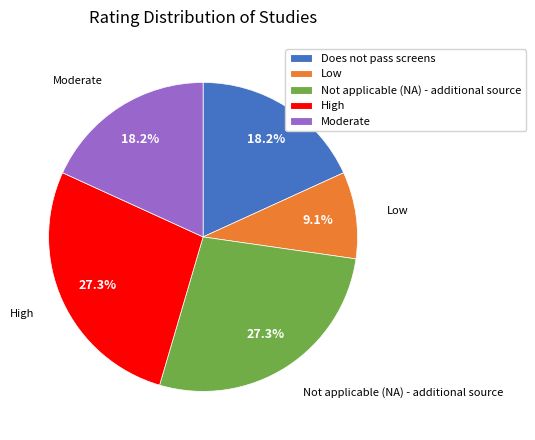

How many segments does this pie chart have?

5